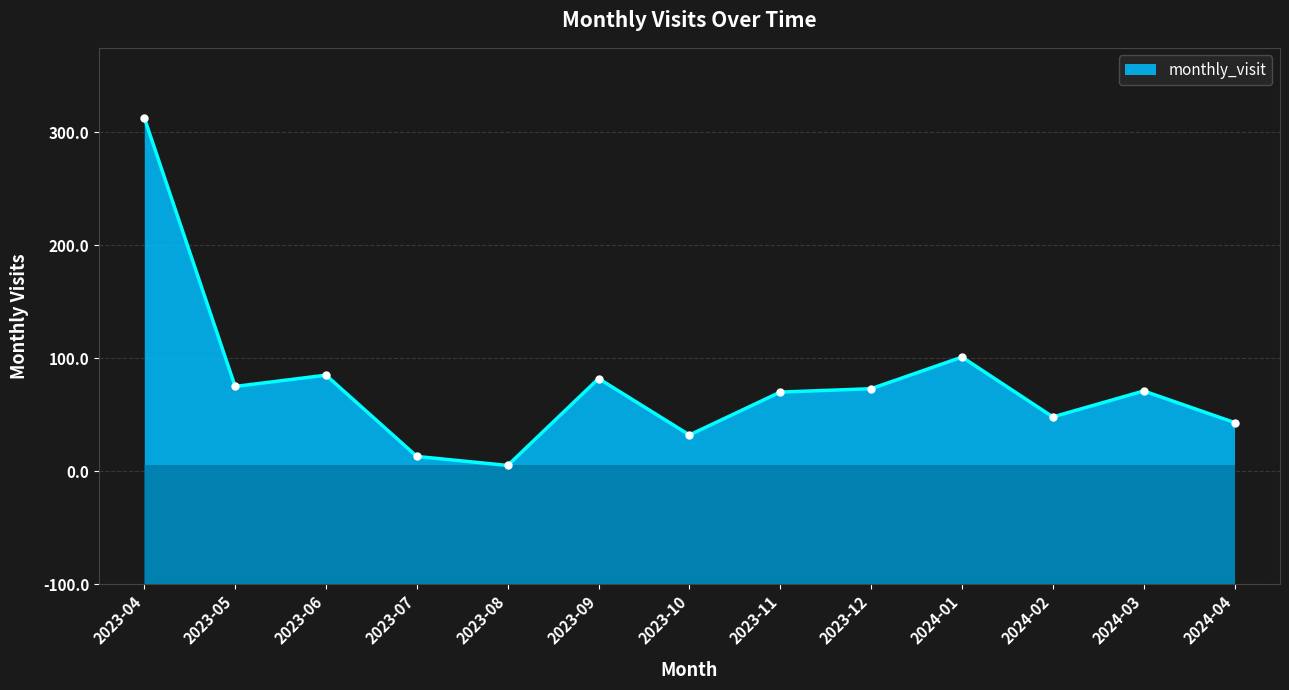

Reading right to left, list all the values displayed in this chart.

143	171	148	201	173	170	132	182	105	113	185	175	413